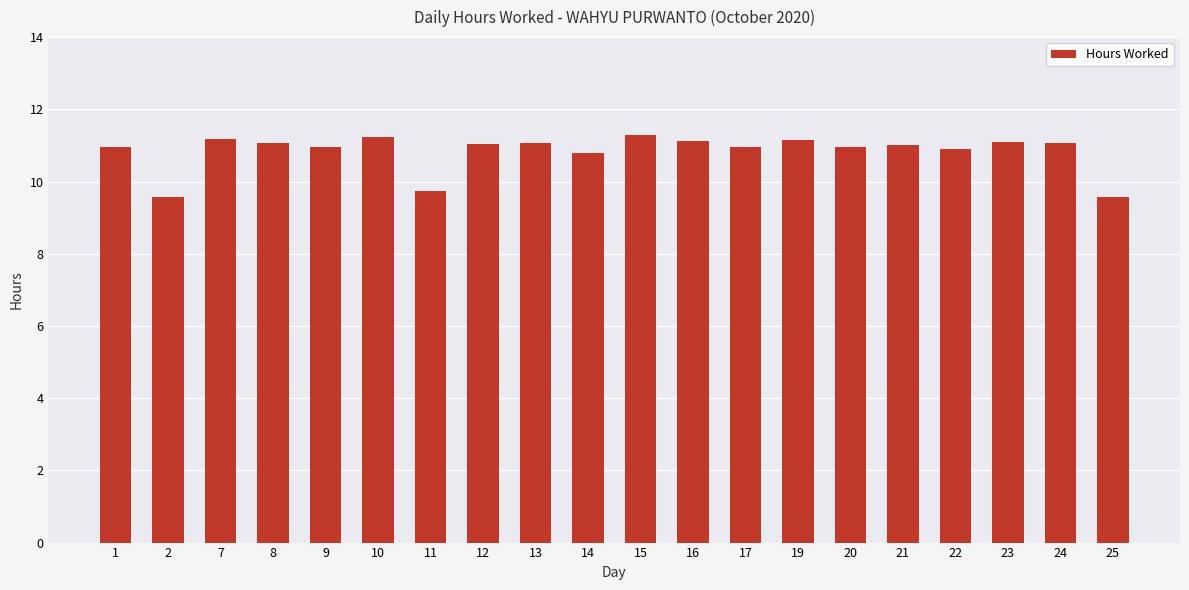

Between 14 and 23, which is larger?

23